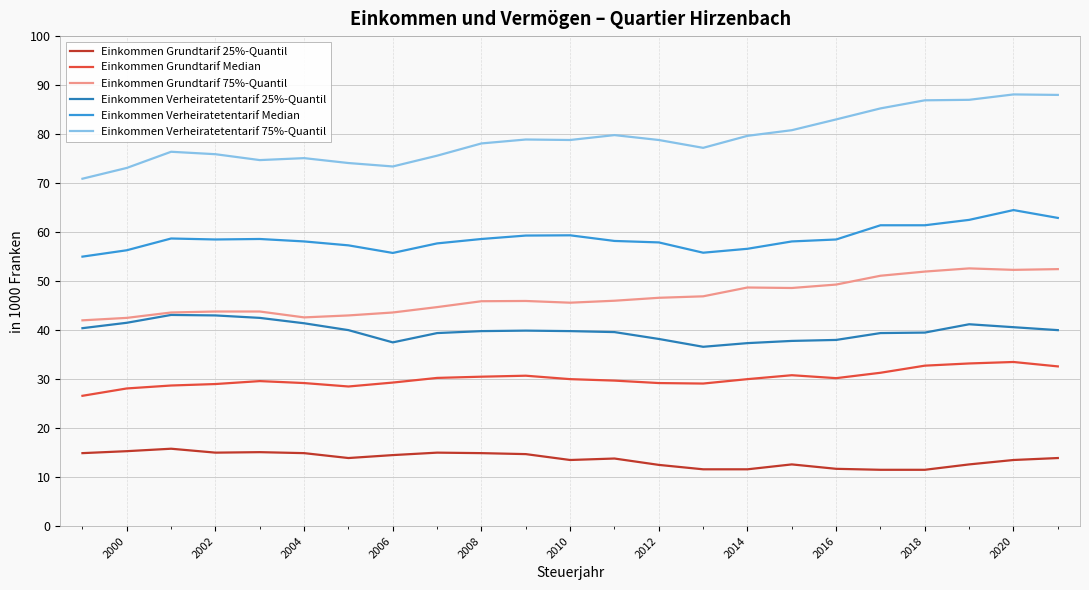

What is the average value of the Einkommen Verheiratetentarif 75%-Quantil series?

79.1